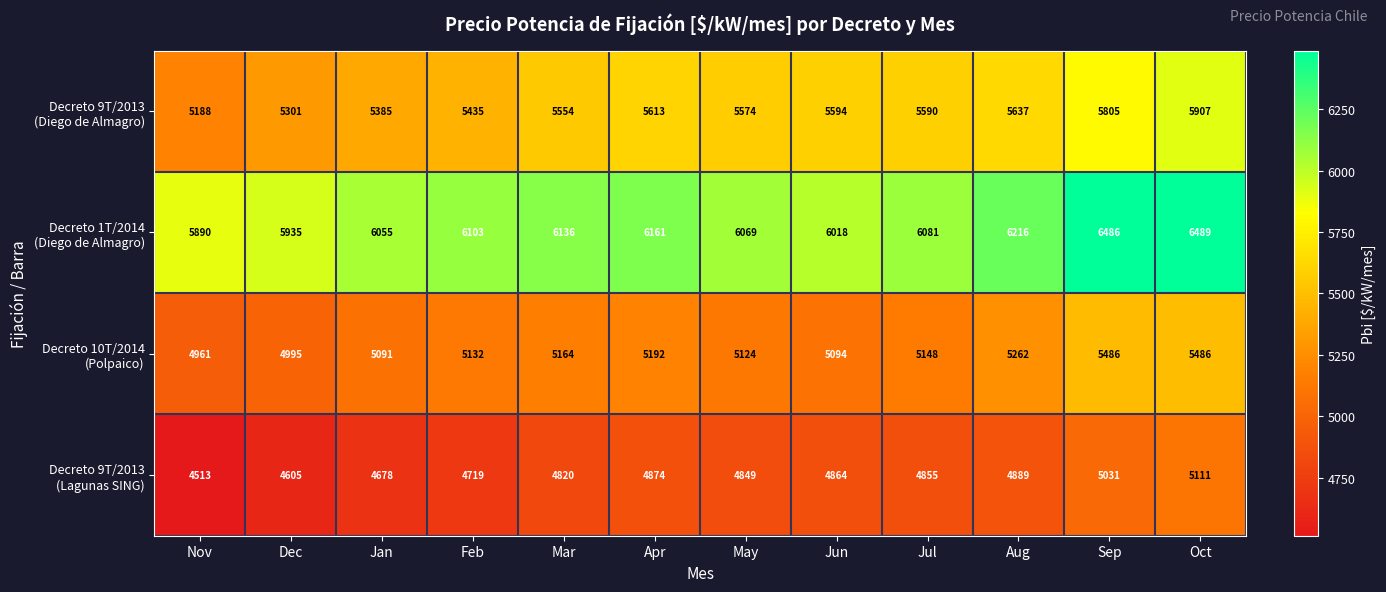

What is the spread (max minus min) of values at Feb?

1384